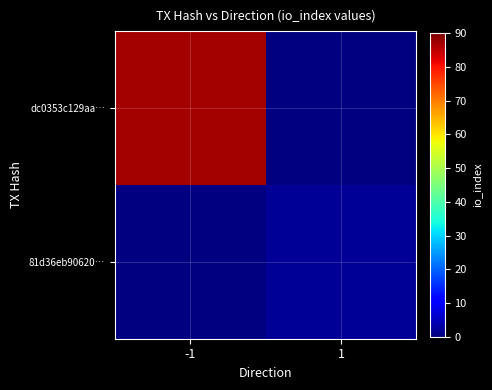

Is it true that 81d36eb90620… equals 0.5 at 1?

False